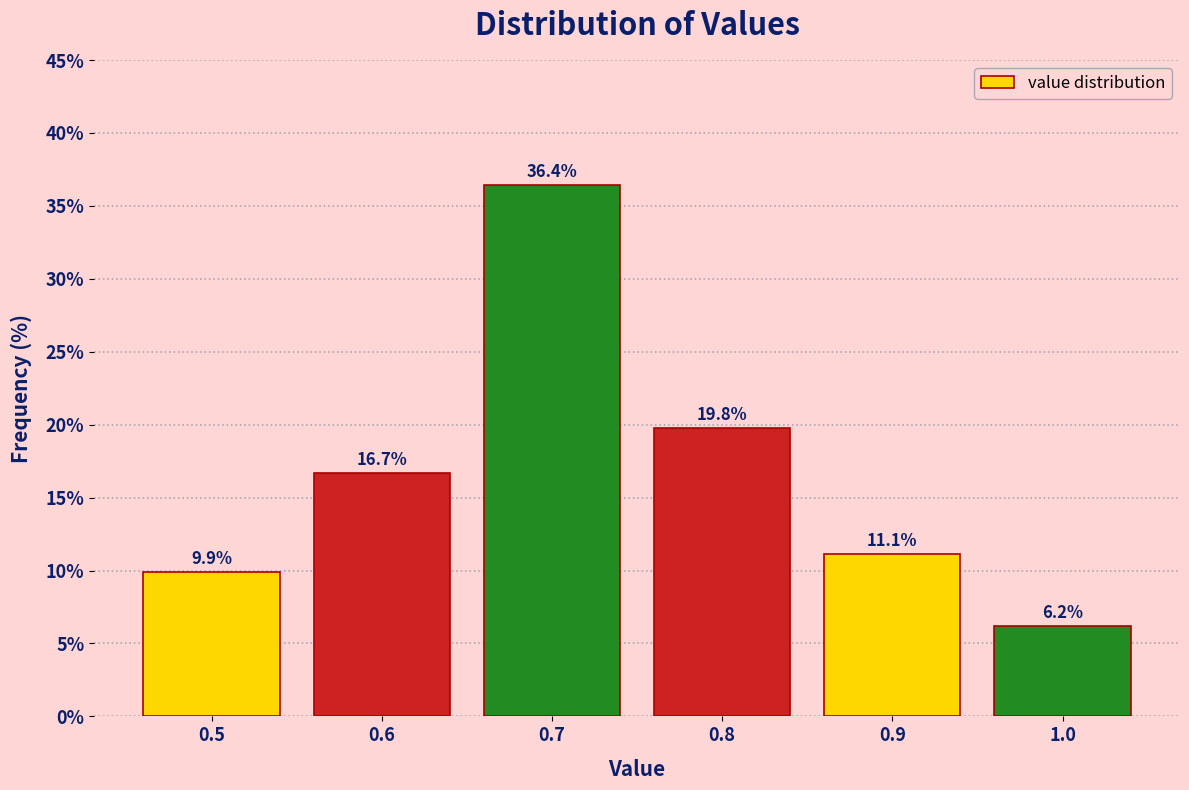

Reading left to right, list every bar in this chart as the range it spans on the x-axis followed by its height.

0.45 to 0.55: 9.9
0.55 to 0.65: 16.7
0.65 to 0.75: 36.4
0.75 to 0.85: 19.8
0.85 to 0.95: 11.1
0.95 to 1.05: 6.2